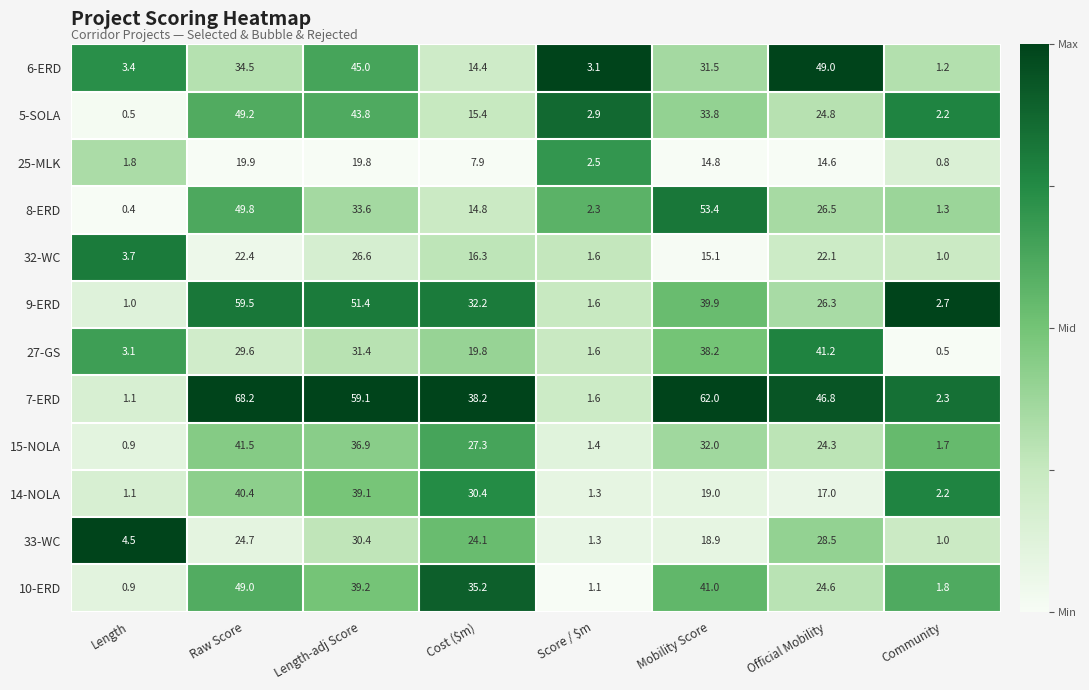

What is the highest value of the 32-WC series?

26.6